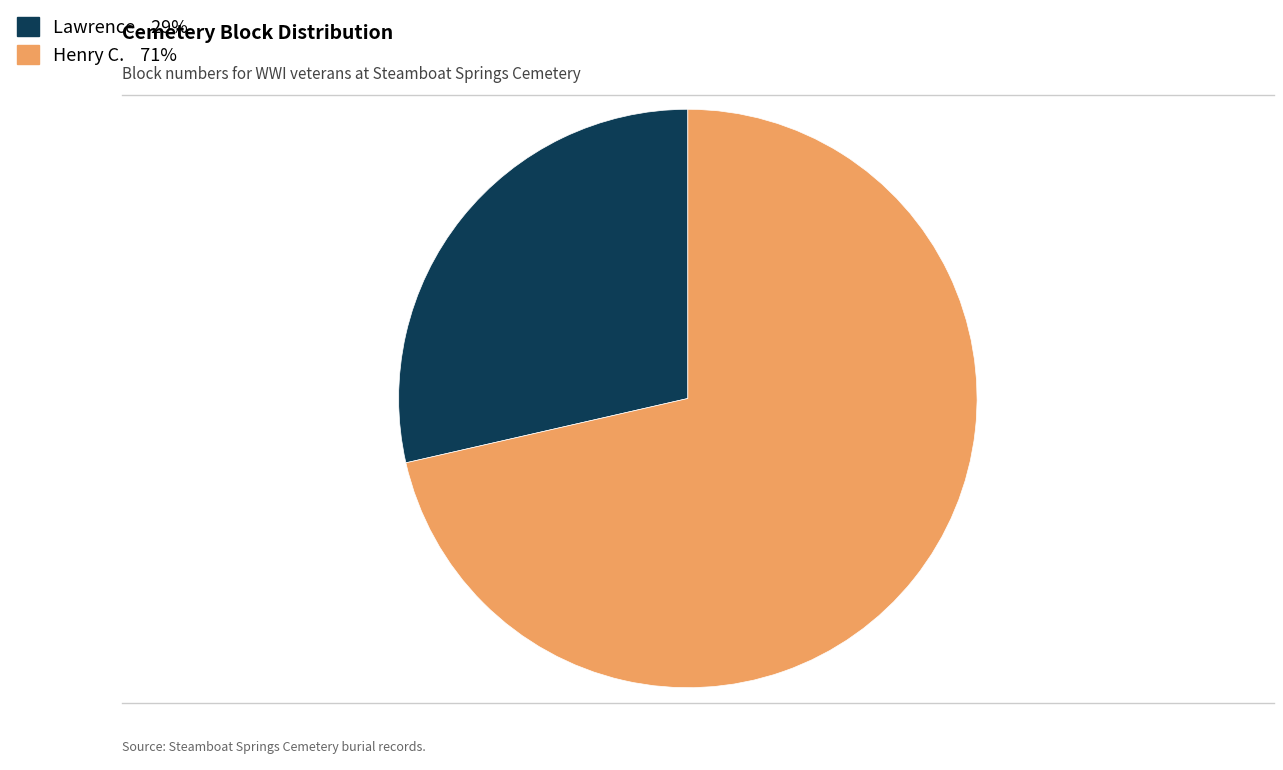

Rank the categories by value from highest to lowest.

Henry C., Lawrence